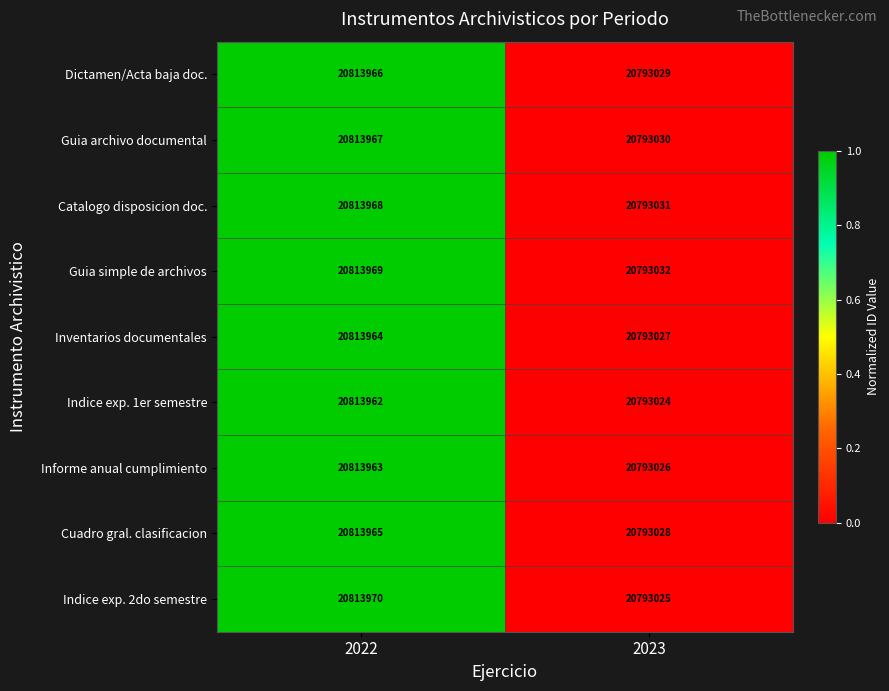

Which series has the largest total across all categories?

Guia simple de archivos